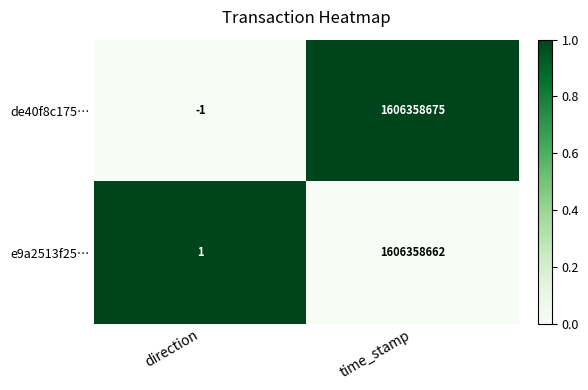

What is the spread (max minus min) of values at time_stamp?

13